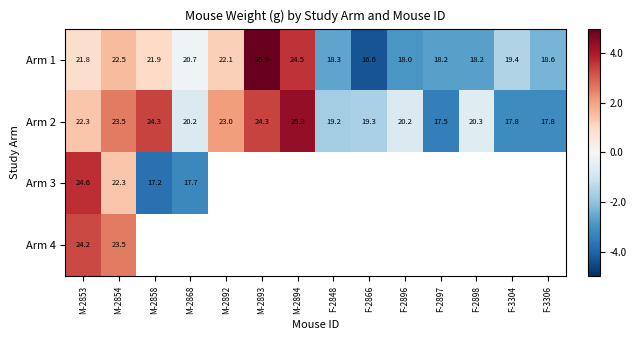

Is the value of Arm 2 at F-2898 greater than the value of Arm 1 at F-2896?

Yes